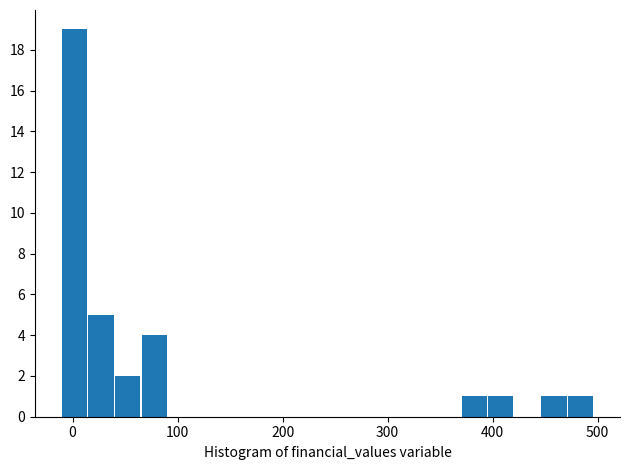

Around what value on the x-axis is the tallest bar? Give the approximate position of its centre, as read against the axis.

0